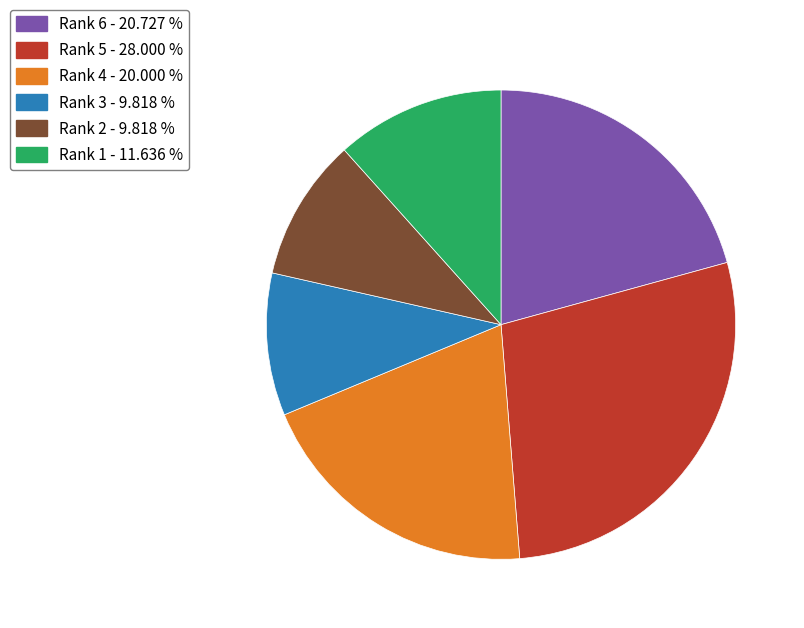

Which slice is the largest?

Rank 5 - 28.000 %